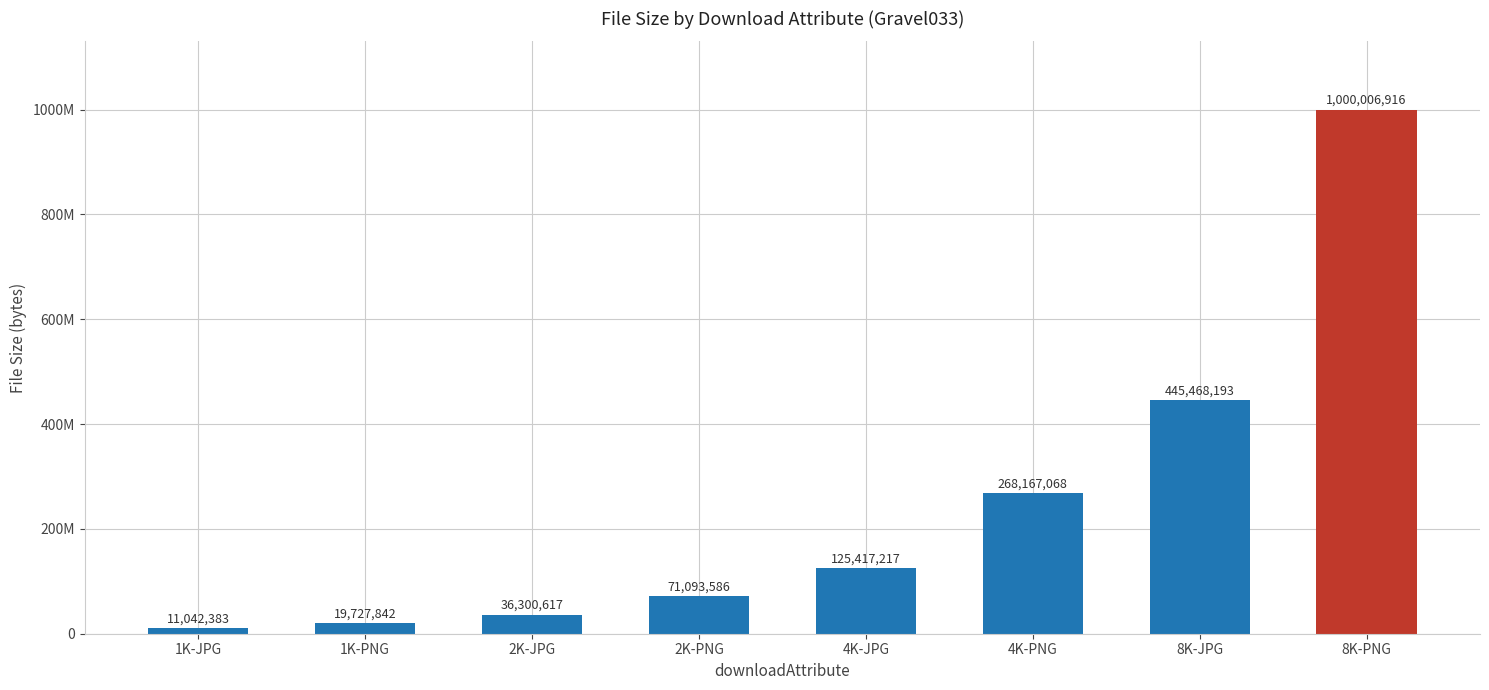

Reading left to right, what are all the values shown in this chart?

1K-JPG=11042383	1K-PNG=19727842	2K-JPG=36300617	2K-PNG=71093586	4K-JPG=125417217	4K-PNG=268167068	8K-JPG=445468193	8K-PNG=1000006916